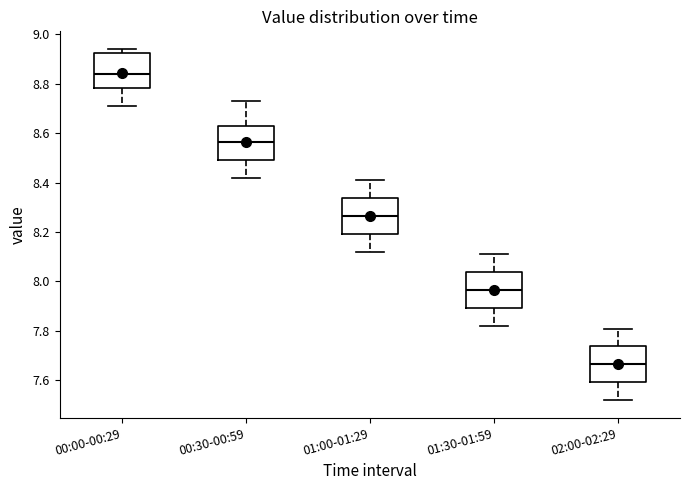

Reading left to right, read every box against the y-axis: the position of its median line, the range the box covers, and the ends of its whiskers. The values are not printed on the chart, so give them approximately, as read against the axis.

00:00-00:29: median 8.84, box 8.78 to 8.92, whiskers 8.72 to 8.94
00:30-00:59: median 8.56, box 8.50 to 8.64, whiskers 8.42 to 8.74
01:00-01:29: median 8.26, box 8.20 to 8.34, whiskers 8.12 to 8.42
01:30-01:59: median 7.96, box 7.90 to 8.04, whiskers 7.82 to 8.12
02:00-02:29: median 7.66, box 7.60 to 7.74, whiskers 7.52 to 7.82